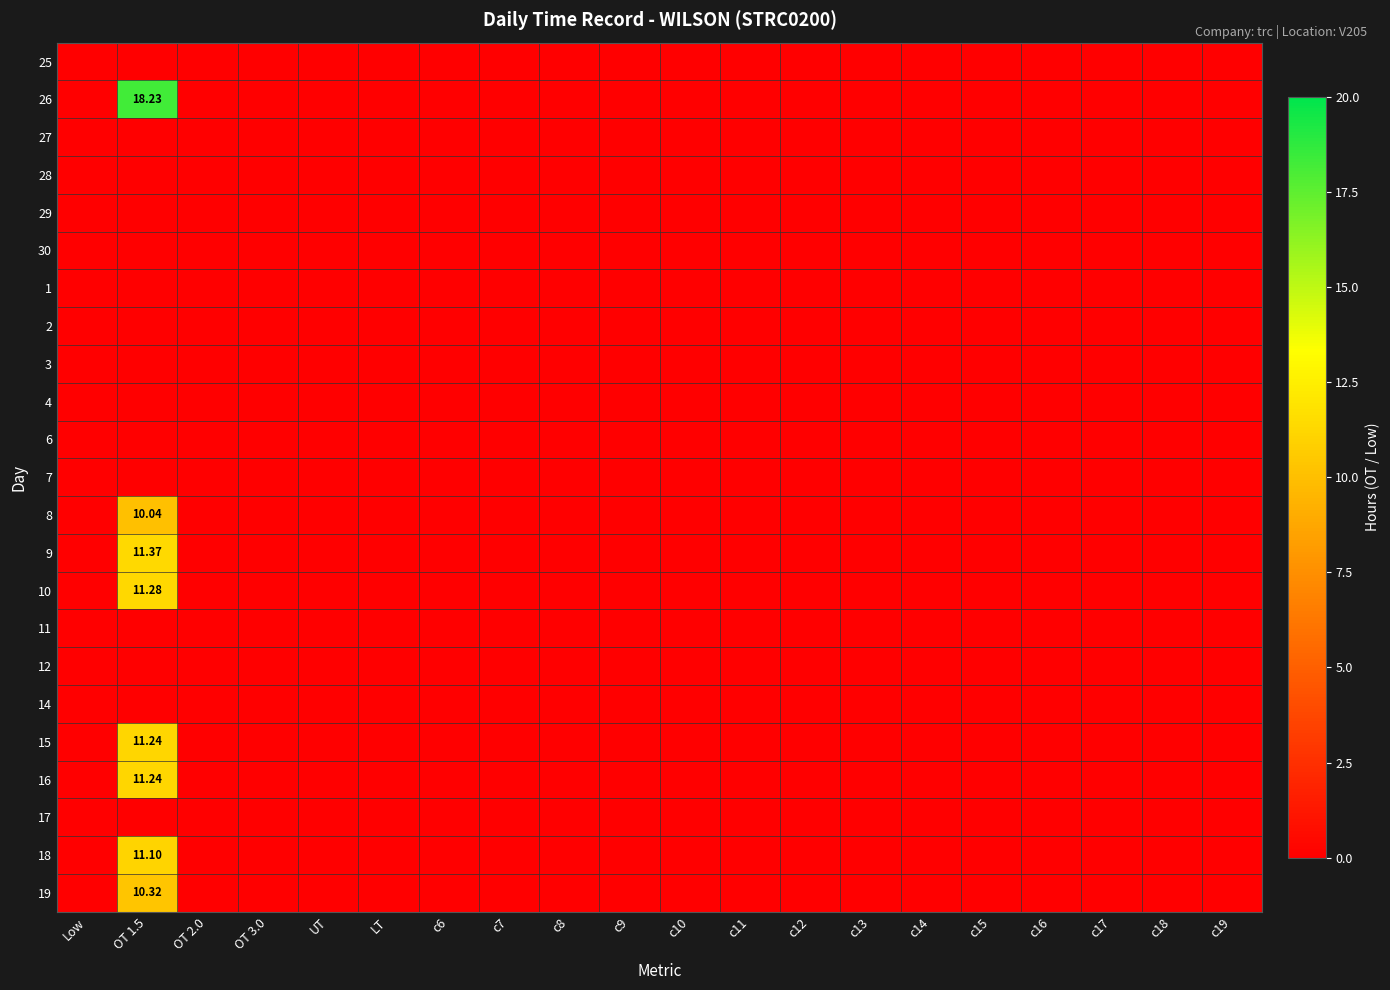

True or false: 26 has a value of 12.3 at LT.

False